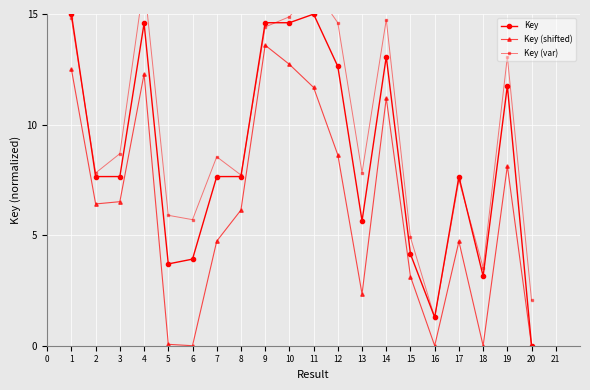

The Key series shows 14.6 at 10. True or false?

True